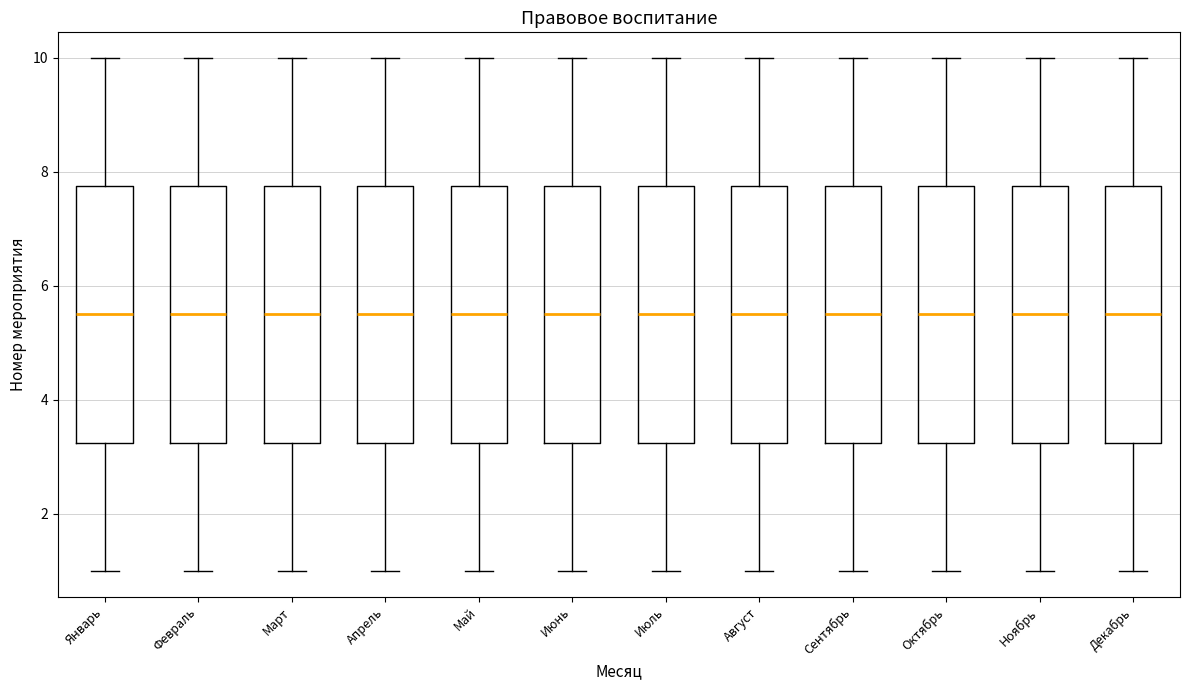

Where does the upper whisker of the box for Май end on the y-axis? The values are not printed on the chart, so give them approximately, as read against the axis.

10.0